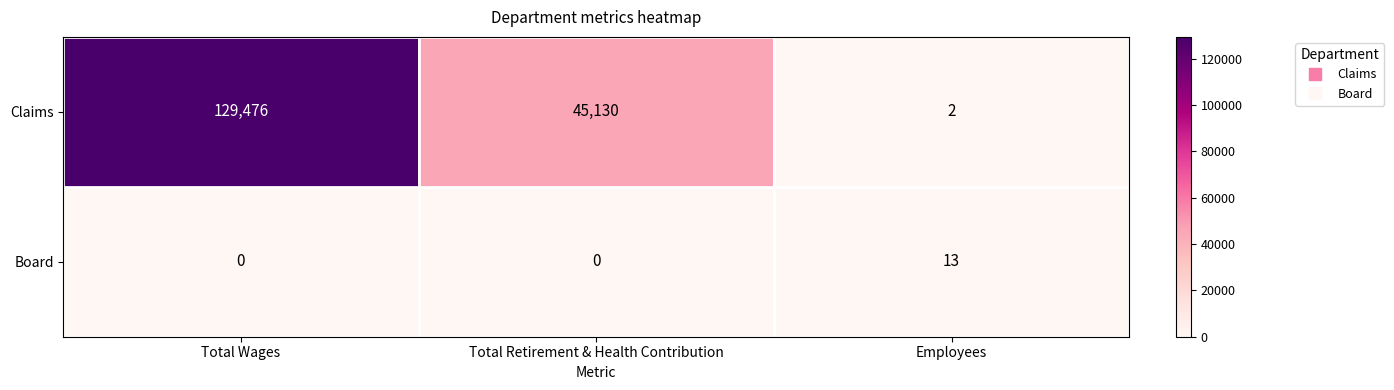

At how many categories does at least one series exceed 1045?

2